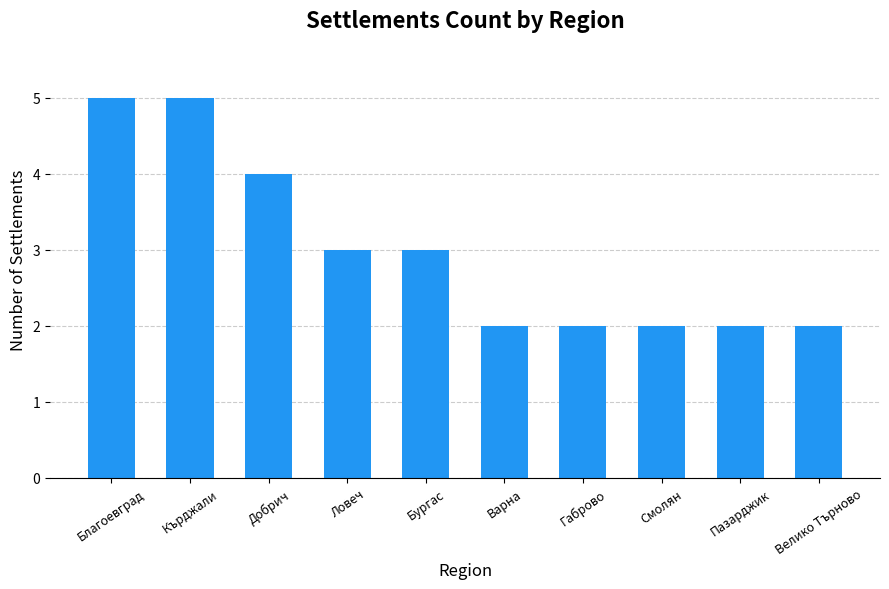

Reading left to right, list all the values displayed in this chart.

Благоевград=5	Кърджали=5	Добрич=4	Ловеч=3	Бургас=3	Варна=2	Габрово=2	Смолян=2	Пазарджик=2	Велико Търново=2